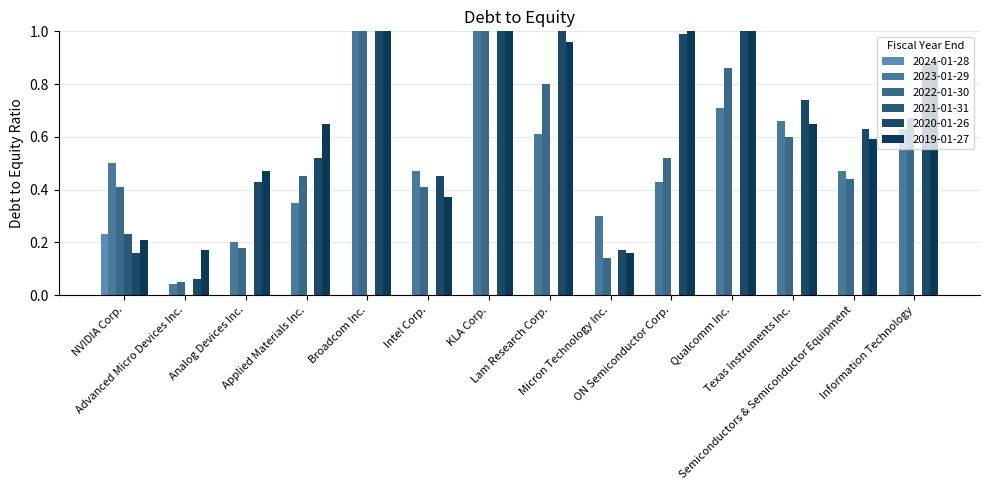

How many distinct data groups are displayed?

6